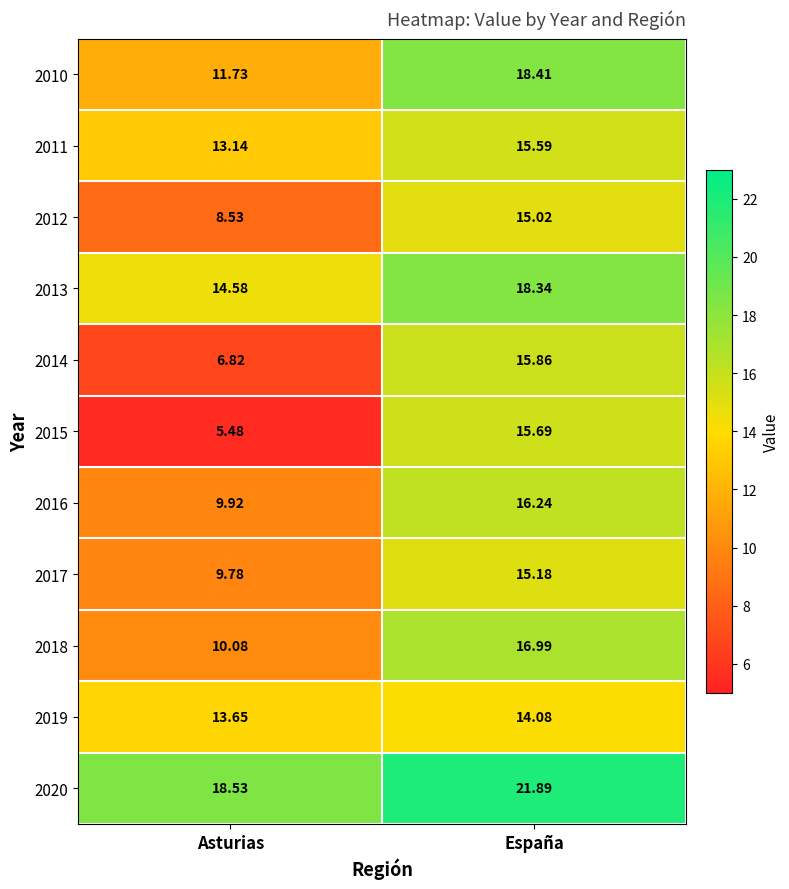

Which category has the highest value in the 2019 series?

España